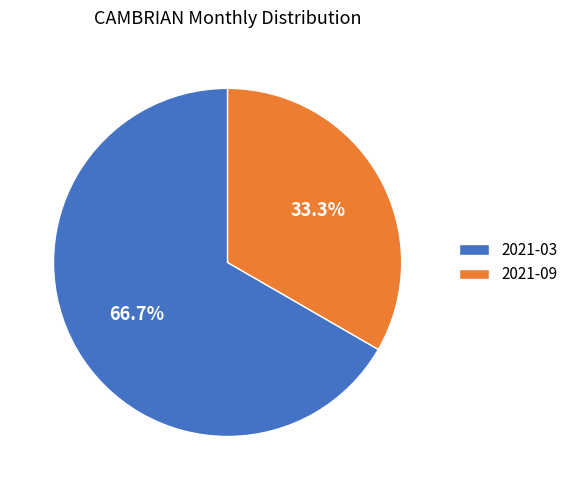

Which slice is the smallest?

2021-09